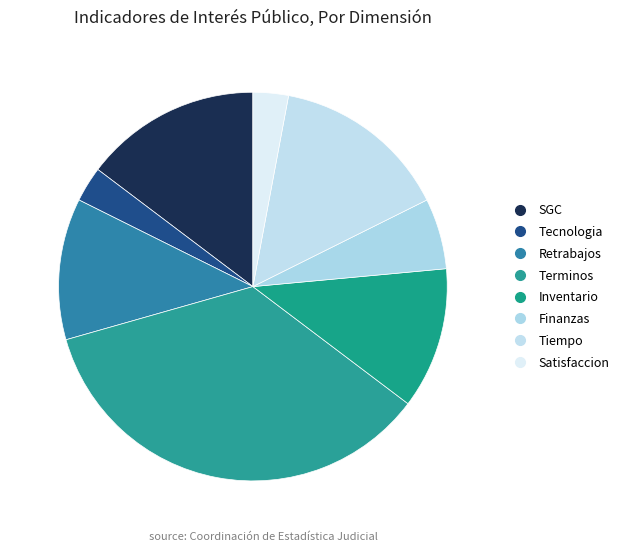

Does any single category account for the majority?

No